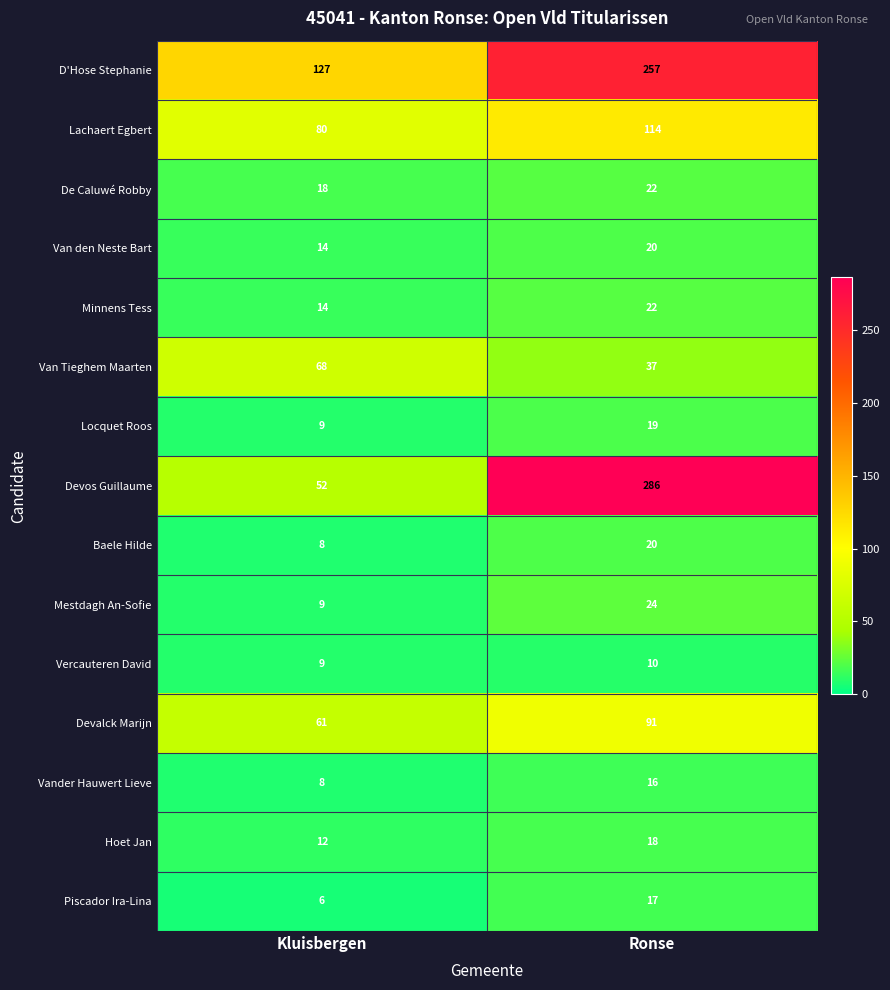

The value of Vercauteren David at Ronse is 15. True or false?

False